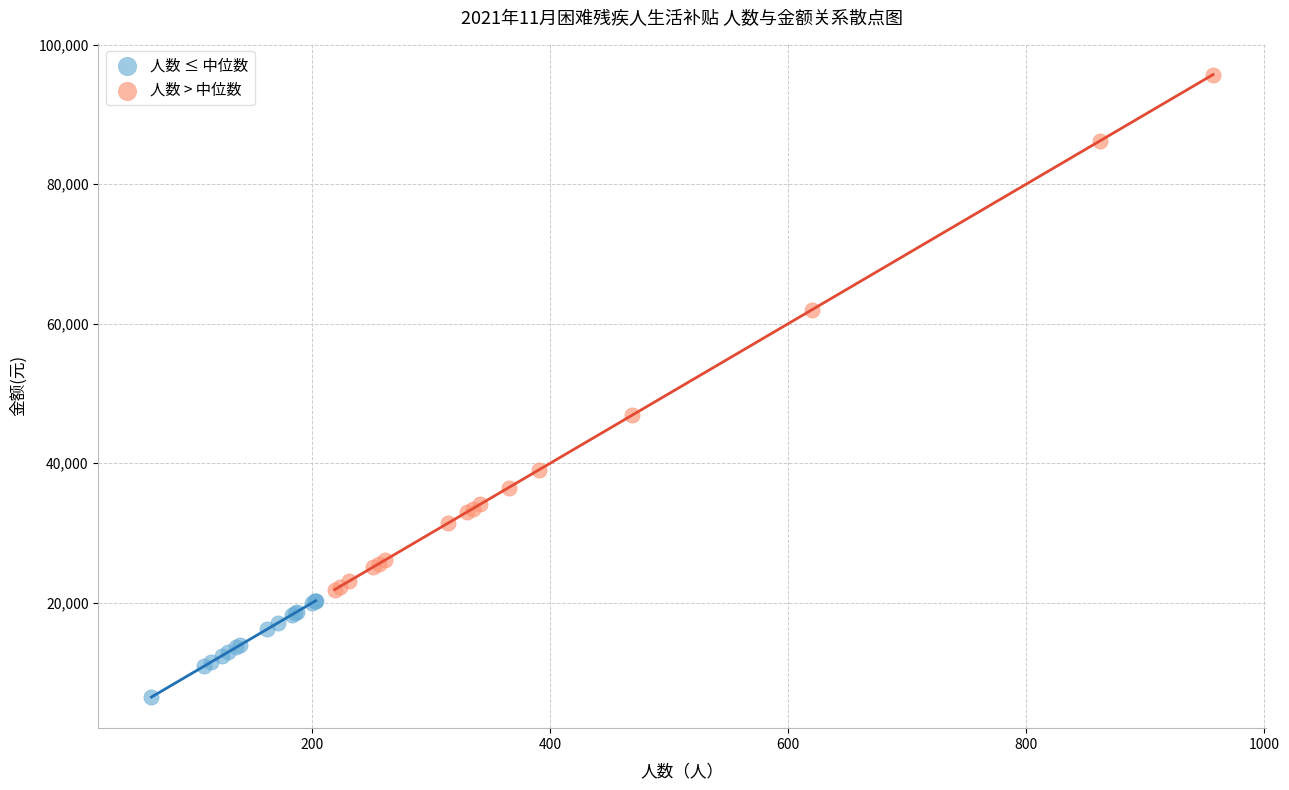

Which series has the largest Y range (max minus min)?

人数 > 中位数